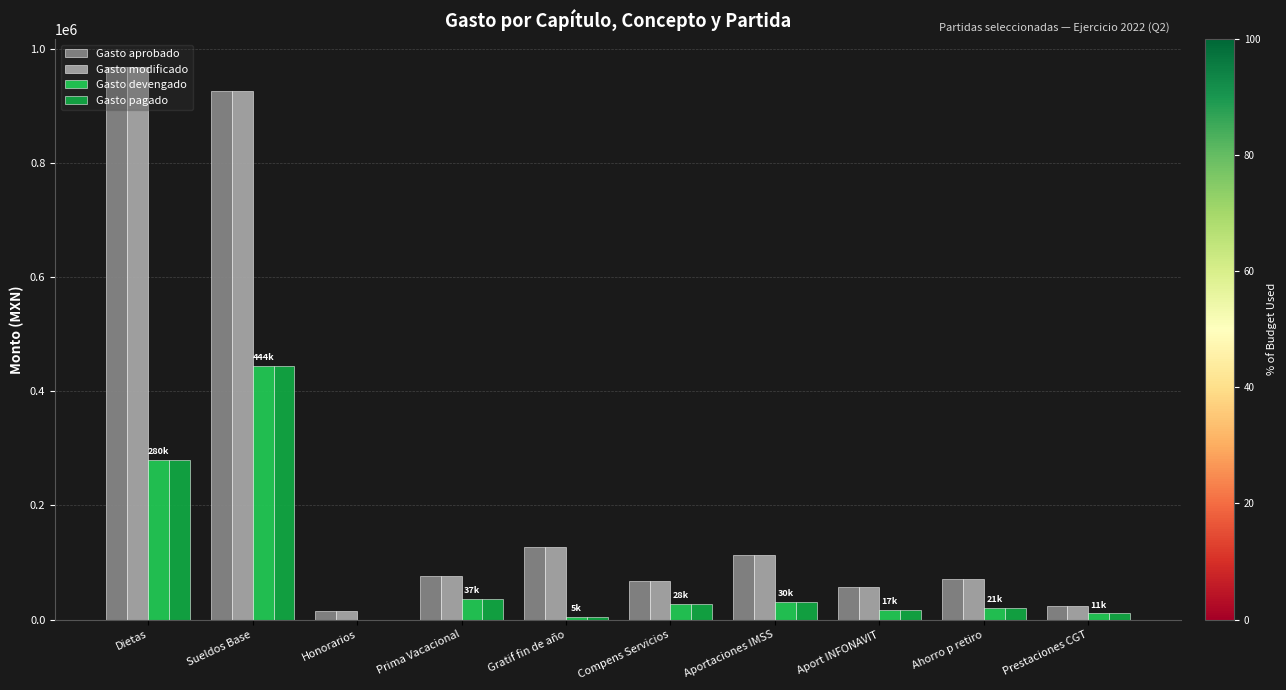

True or false: Gasto devengado has a value of 617537.3 at Sueldos Base.

False